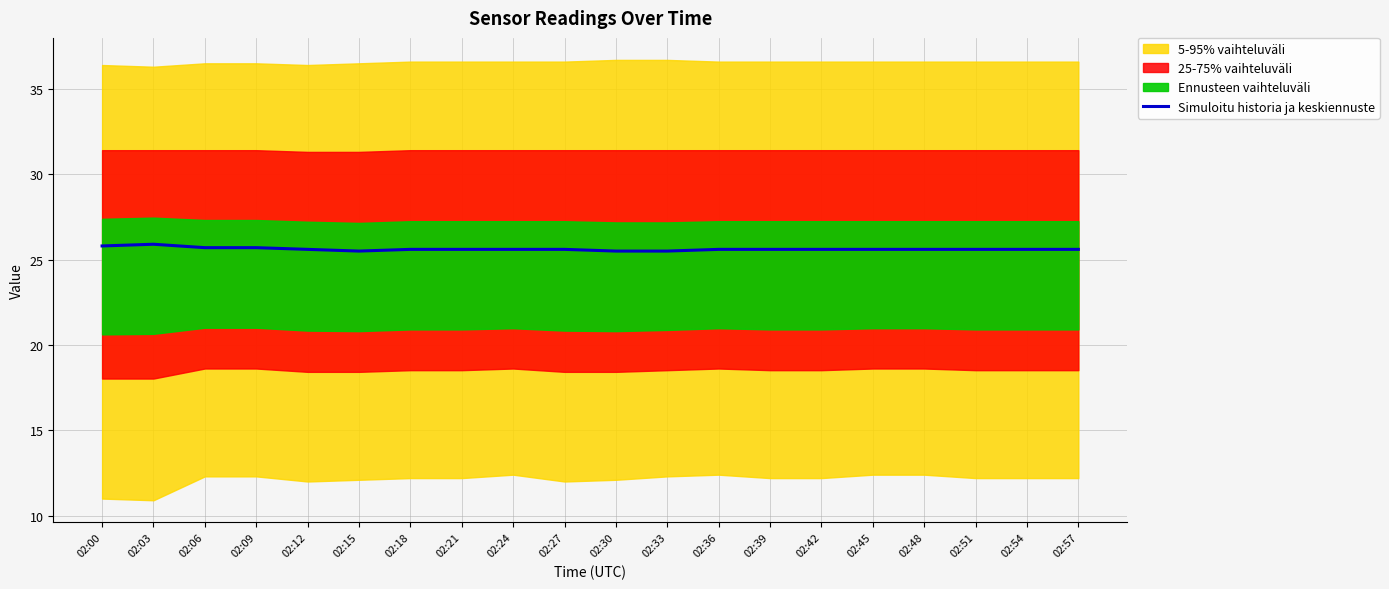

Where is the first local minimum?

02:15